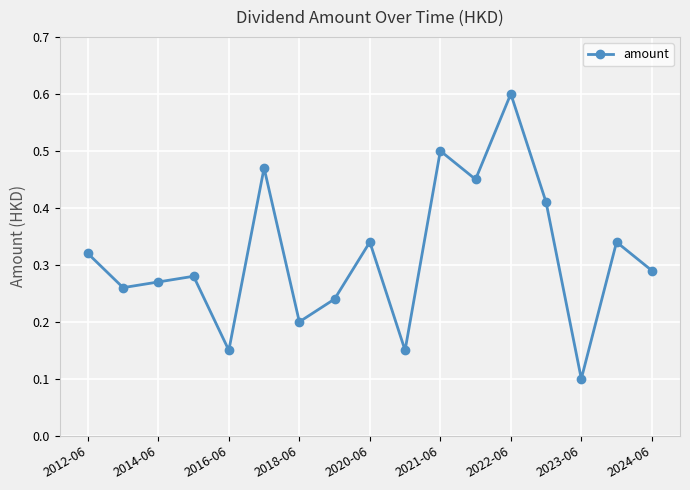

What is the sum of all values?

5.4